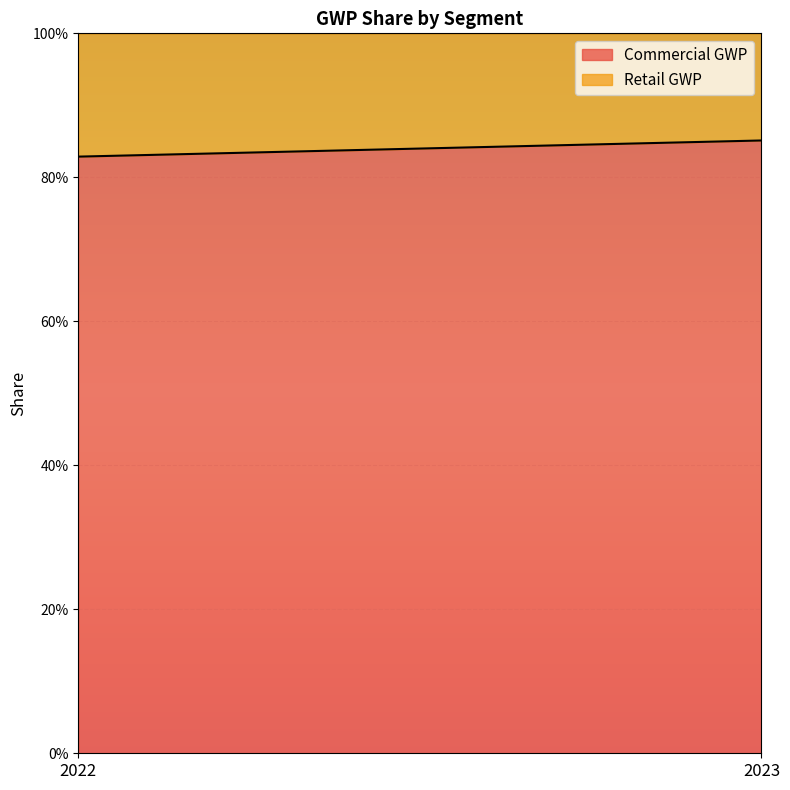

Rank the categories by Retail GWP value from highest to lowest.

2022, 2023